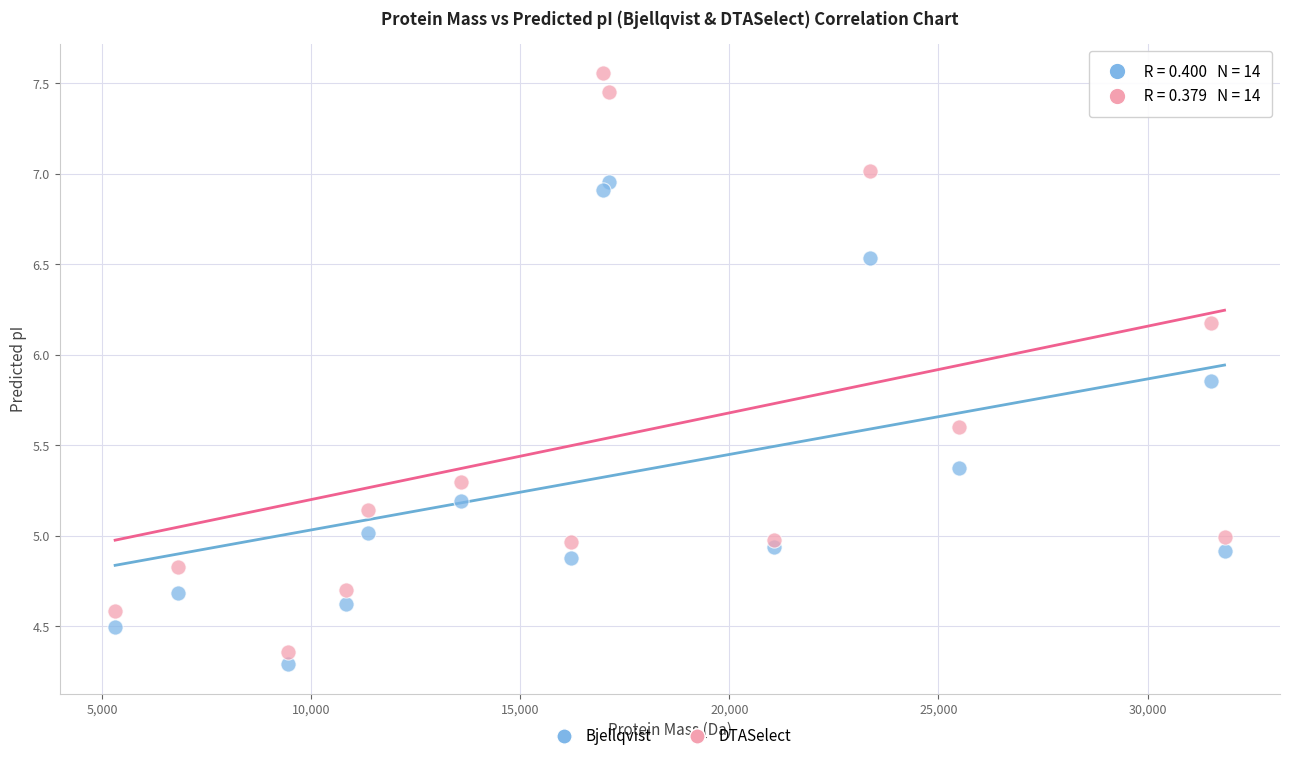

What is the X range (max minus min) for the scatter plot?

26538.1